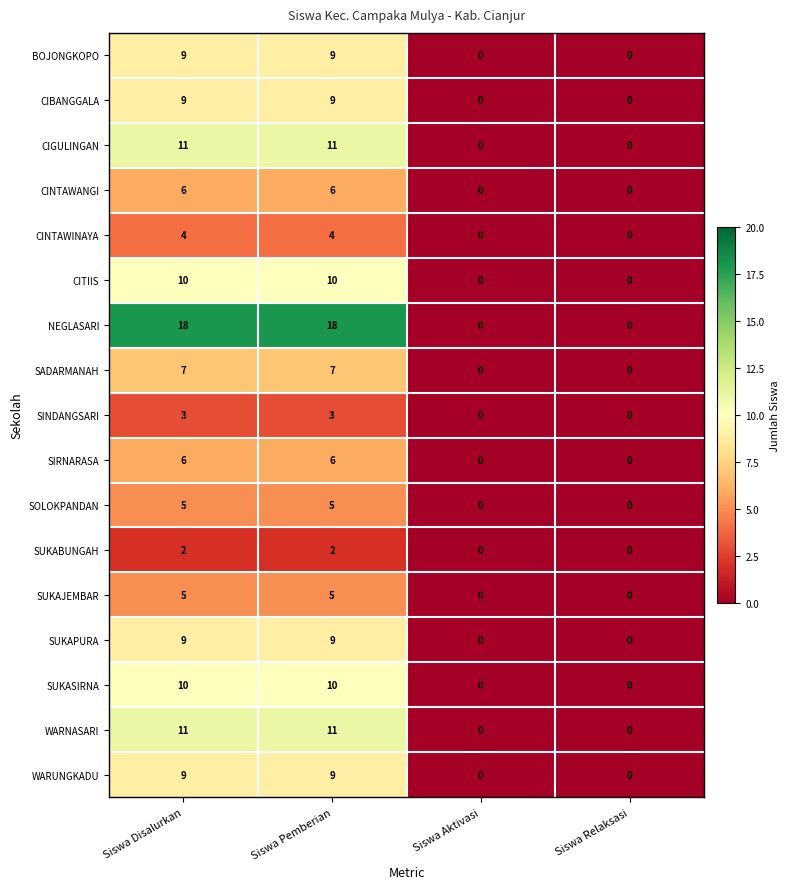

What is the maximum value shown in the chart?

18